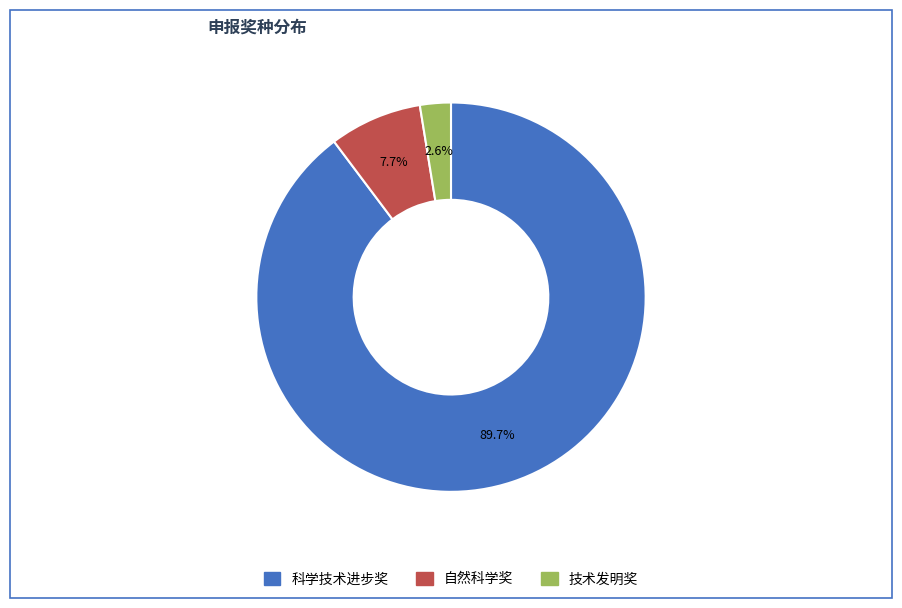

How many segments does this pie chart have?

3